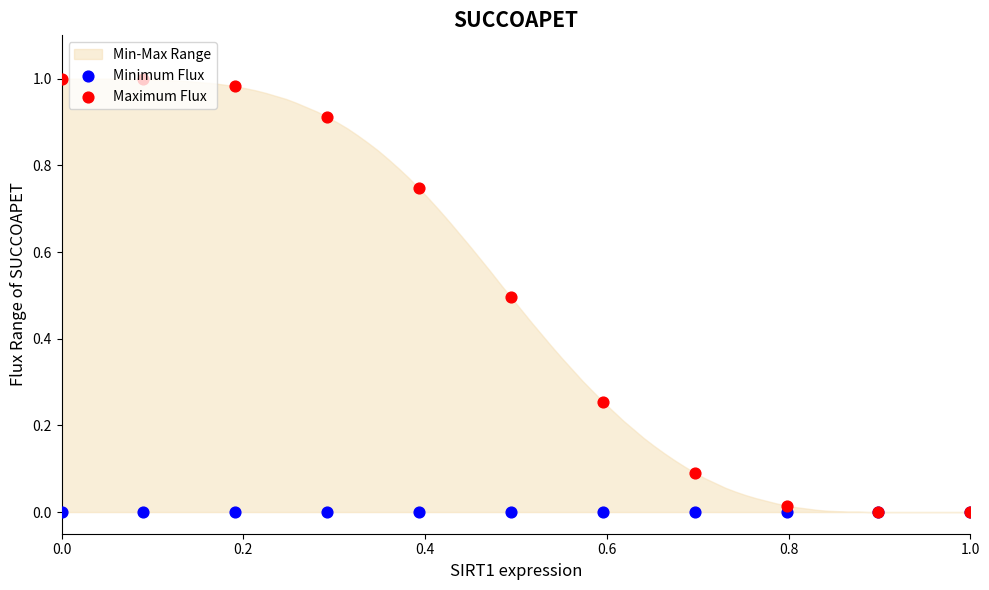

Is the value of Maximum Flux at 0.2 greater than the value of Minimum Flux at 0.0?

Yes